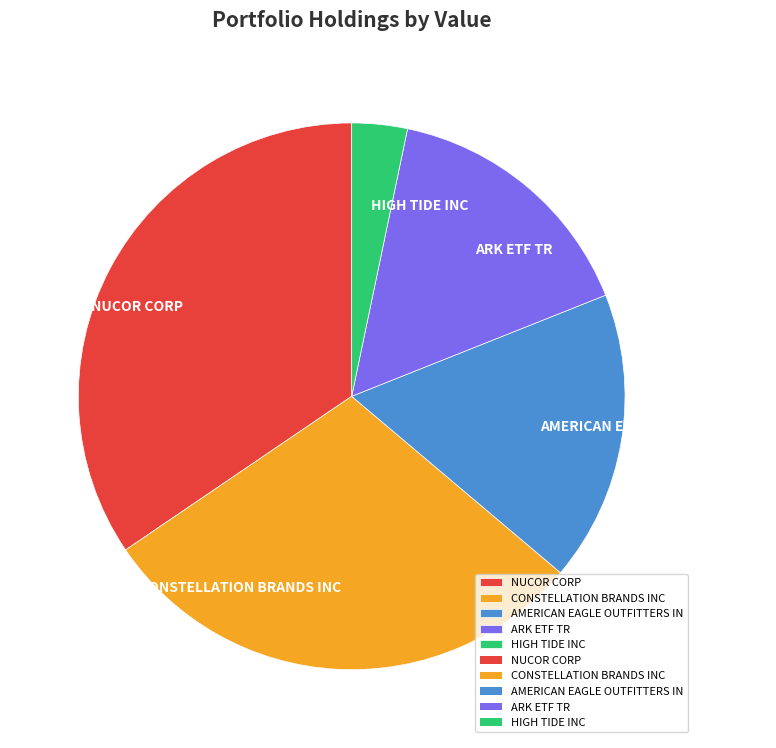

Do HIGH TIDE INC and NUCOR CORP together represent more than half of the pie?

No